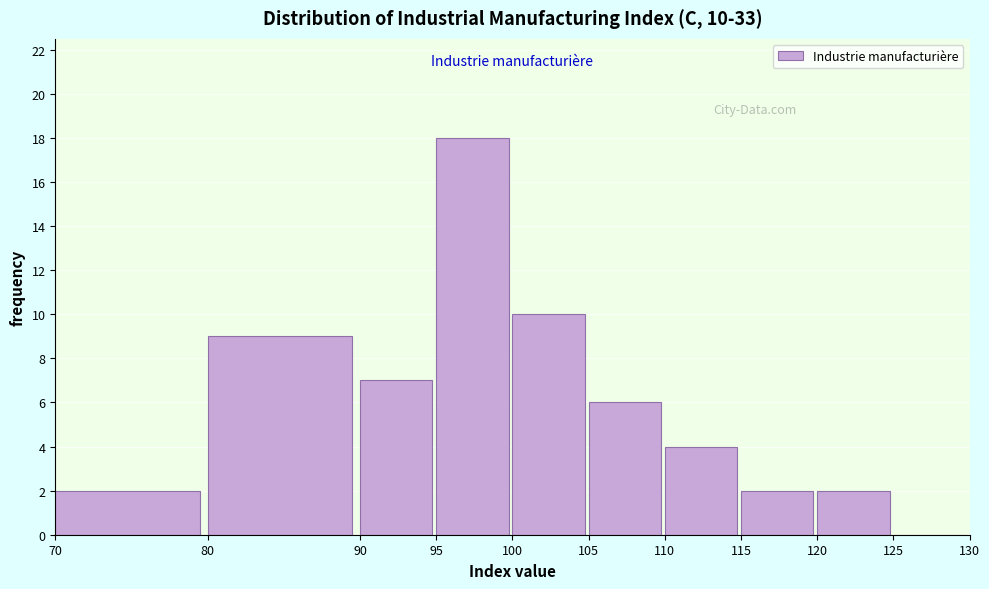

Which range on the x-axis has the tallest bar?

95 to 100